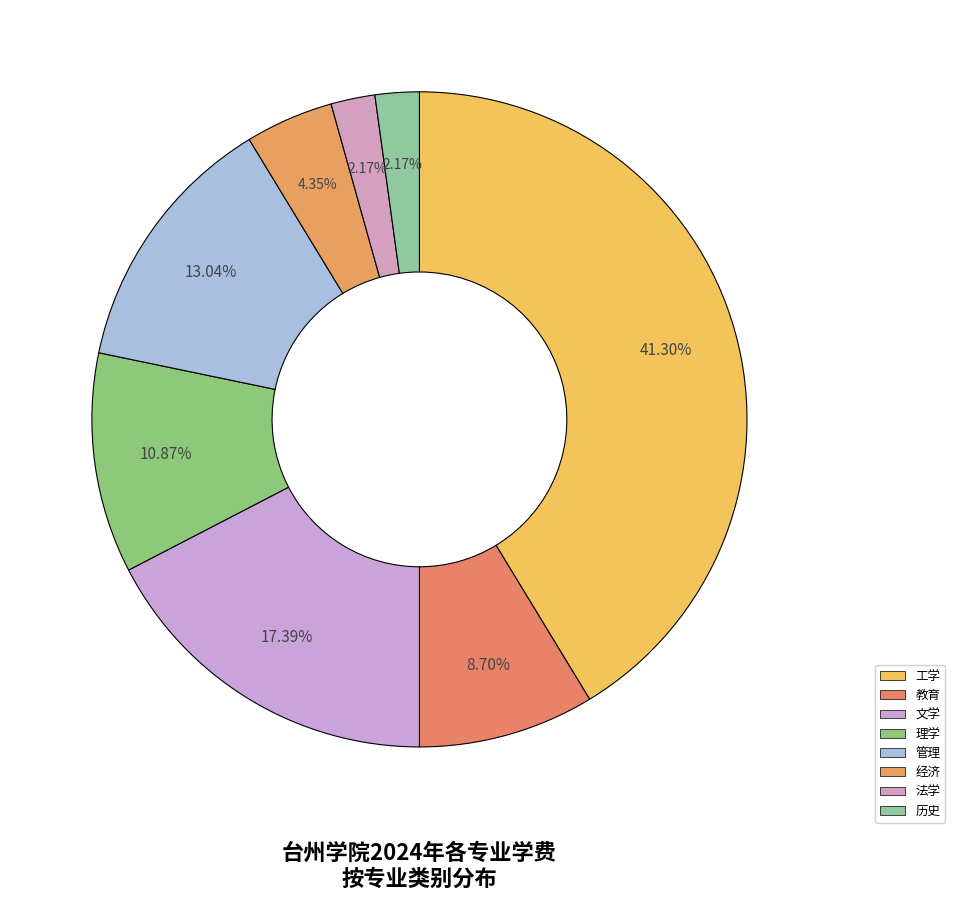

Which category has the biggest portion of the pie?

工学